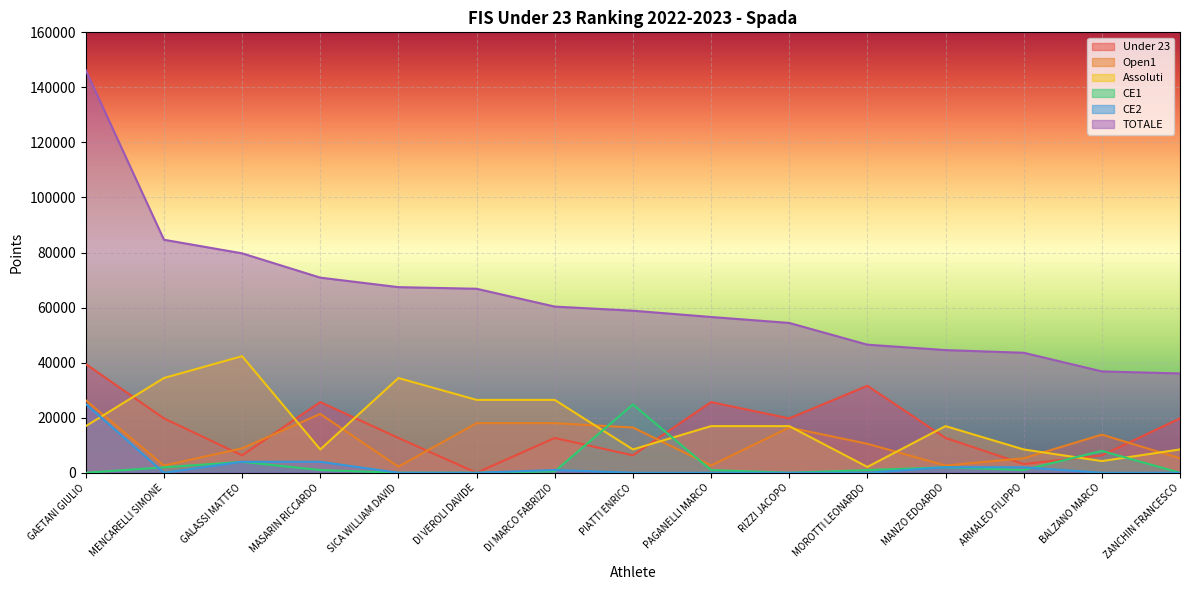

What is the total value across all series at PAGANELLI MARCO?

102833.3